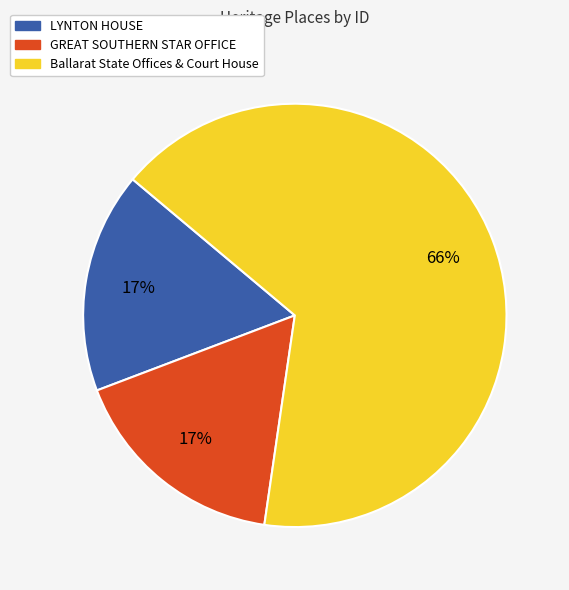

Combined, do GREAT SOUTHERN STAR OFFICE and Ballarat State Offices & Court House account for over 50%?

Yes